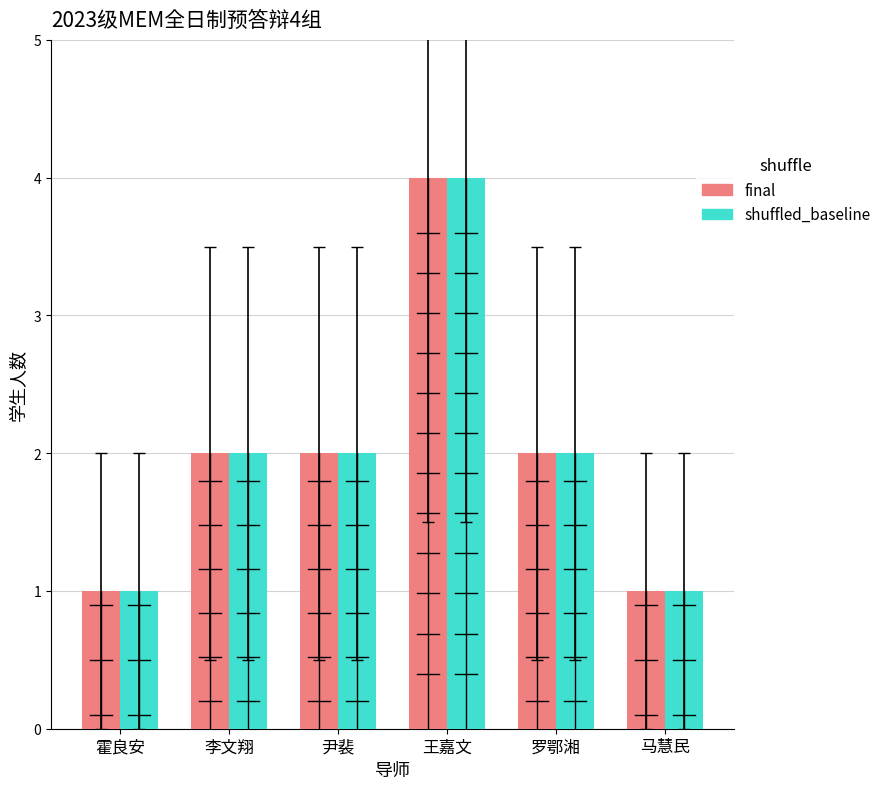

Reading left to right, extract all data points from this chart.

final: 1	2	2	4	2	1
shuffled_baseline: 1	2	2	4	2	1